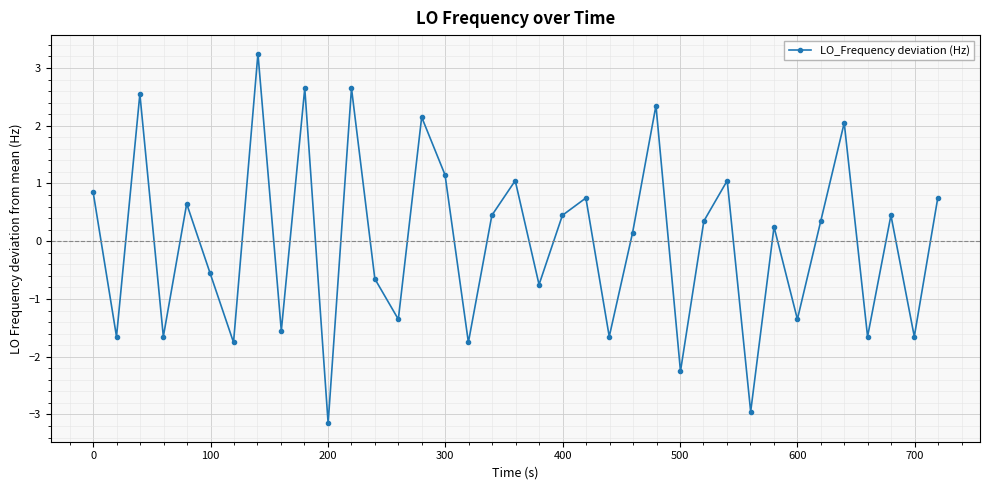

What is the difference between the second highest and second lowest values?

5.6